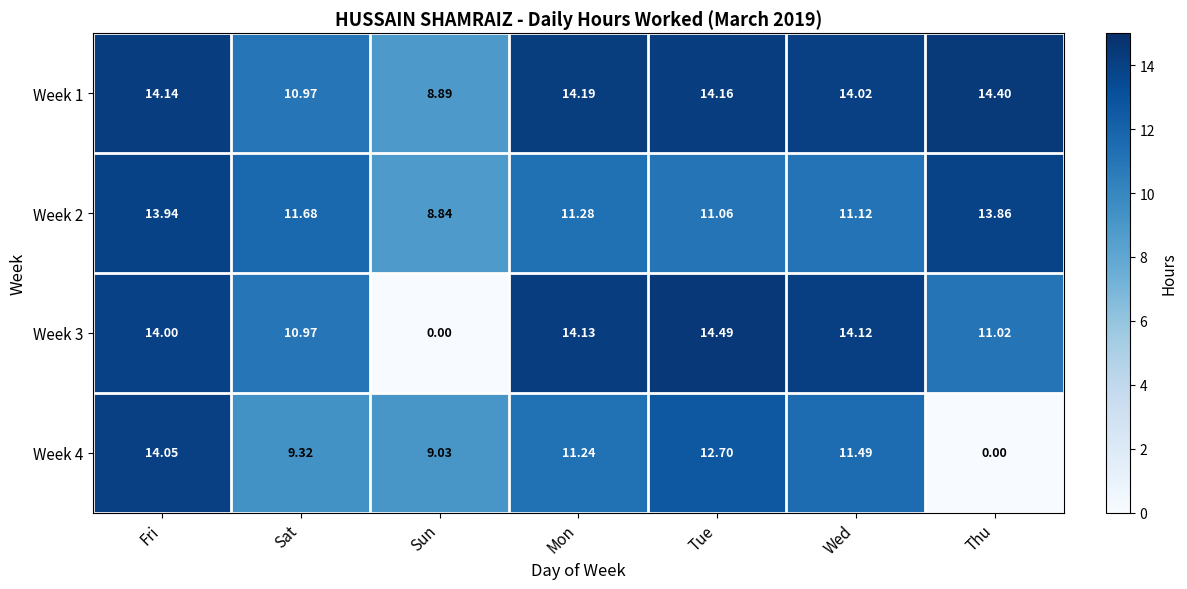

Rank the categories by Week 3 value from lowest to highest.

Sun, Sat, Thu, Fri, Wed, Mon, Tue